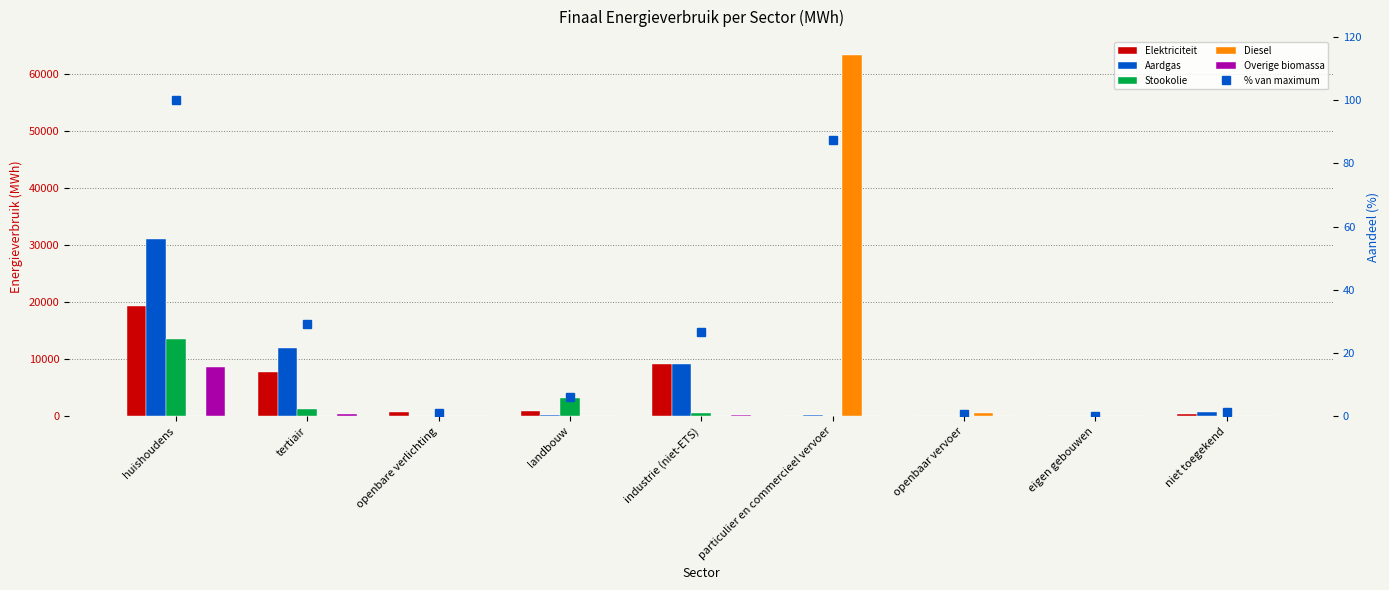

Where is % van maximum nearest to the value 50?

tertiair